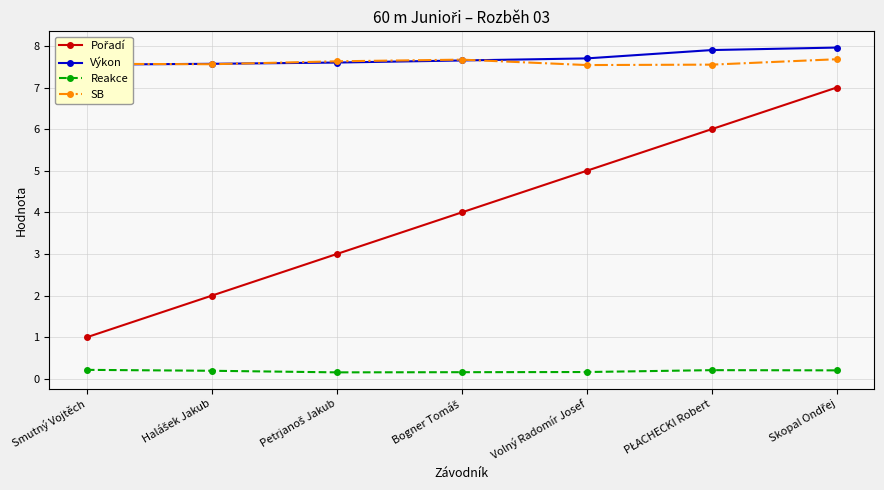

Does the chart have visible grid lines?

Yes